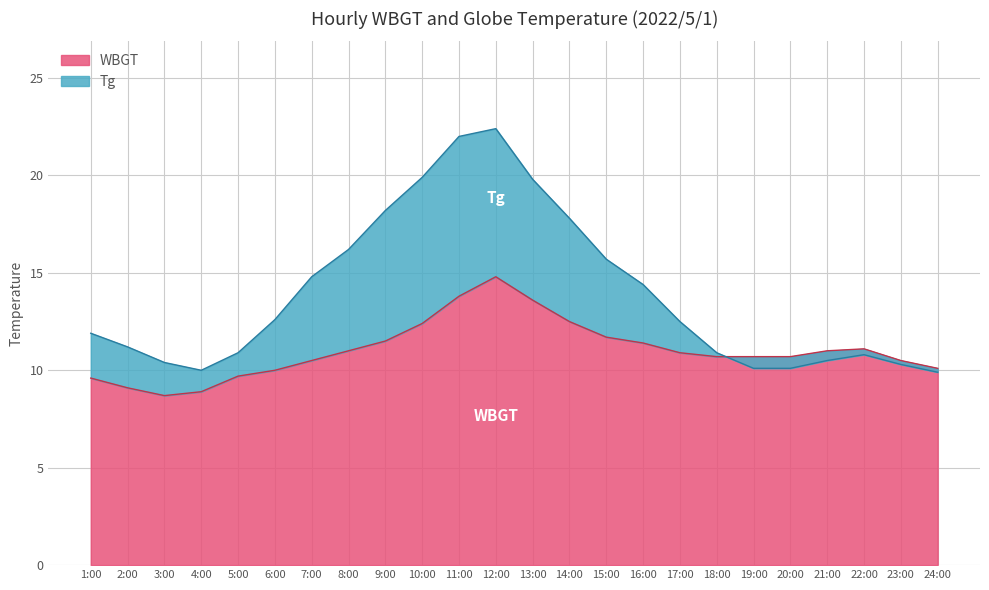

Count the number of data series in this chart.

2